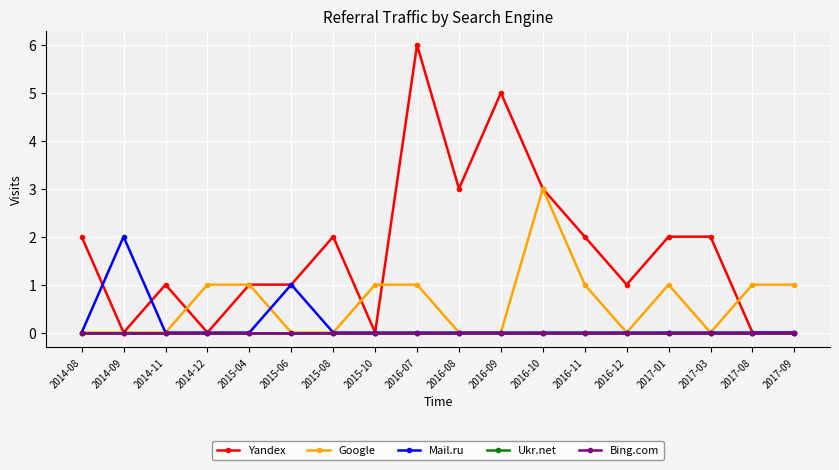

List the series in order of their peak value, lowest first.

Ukr.net, Bing.com, Mail.ru, Google, Yandex